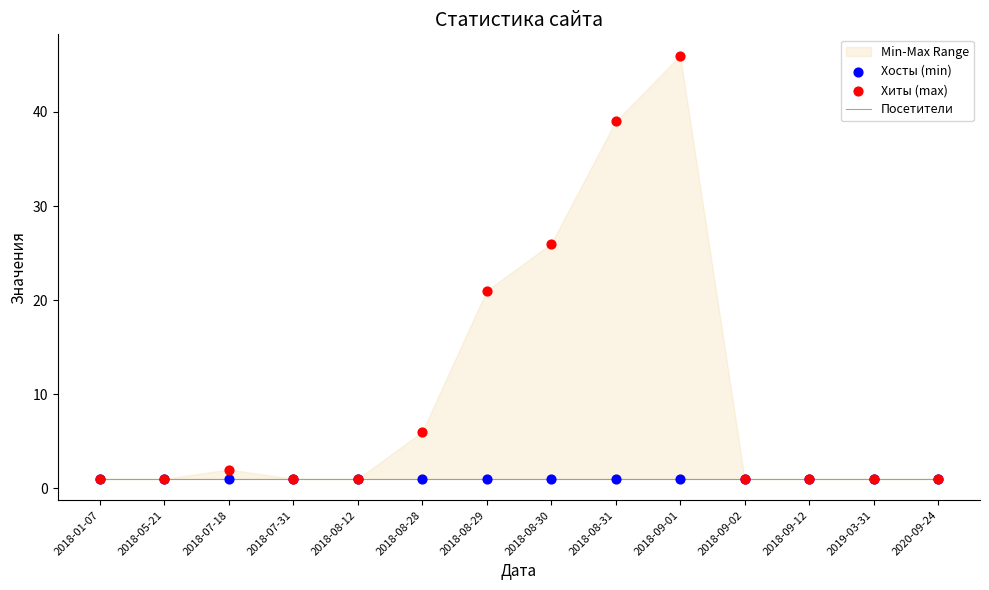

Which series contains the highest Y value?

Хиты (max)